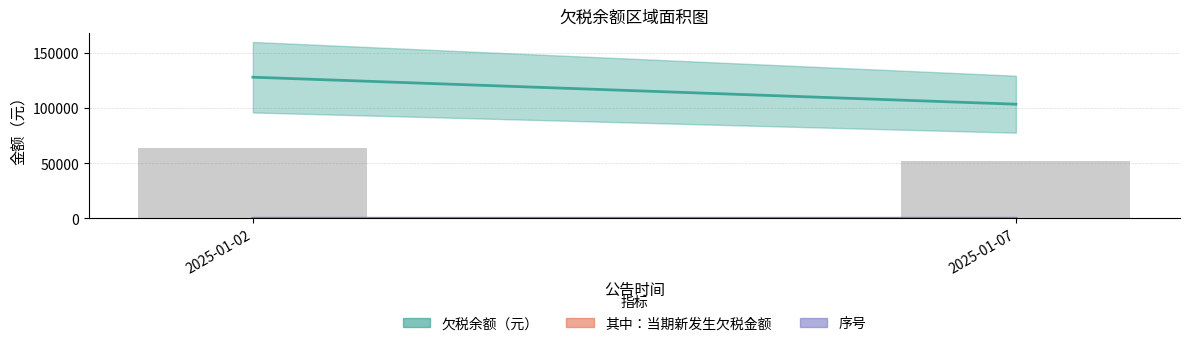

Which category has the lowest value across all series?

2025-01-07